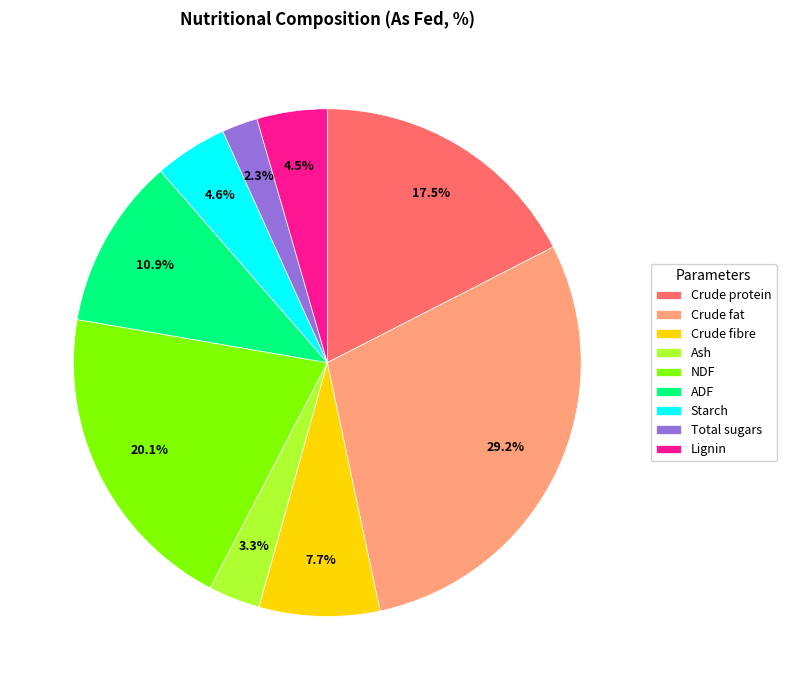

To the nearest percent, what percentage of the pie is Crude fat?

29%